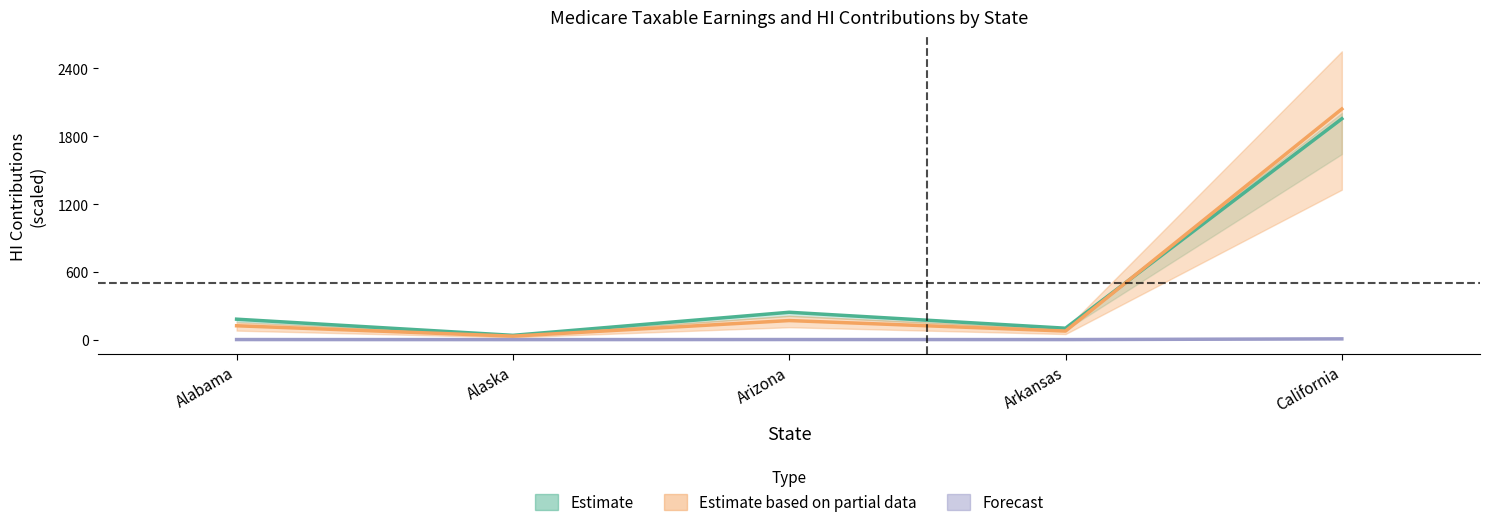

What value does the Total_HI series have at Arizona?

242.2